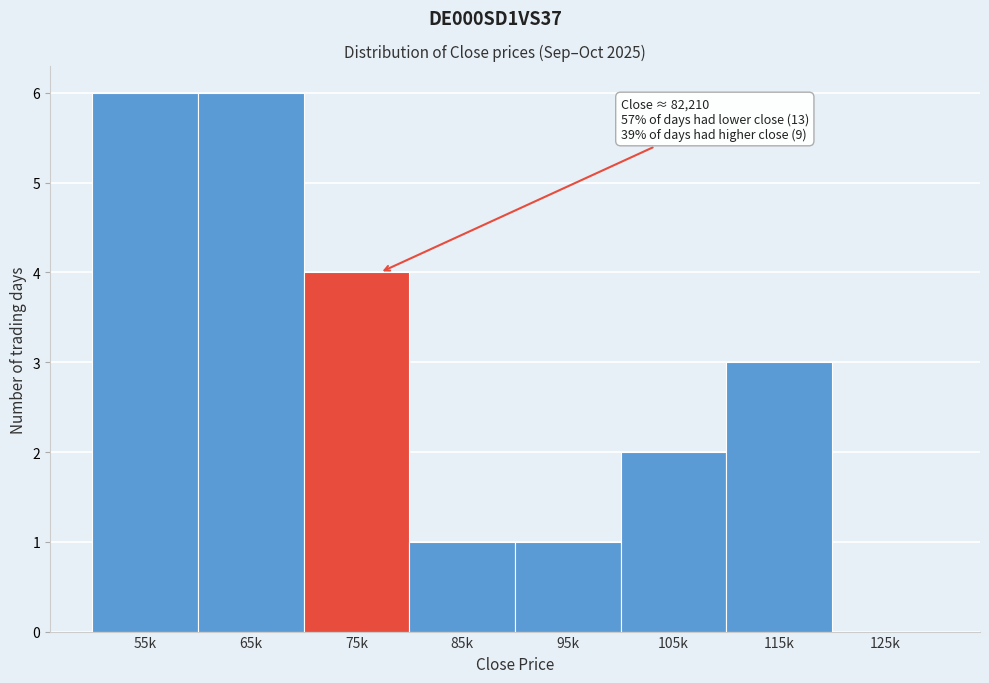

Reading left to right, transcribe all the data shown in this chart.

55k=6	65k=6	75k=4	85k=1	95k=1	105k=2	115k=3	125k=0